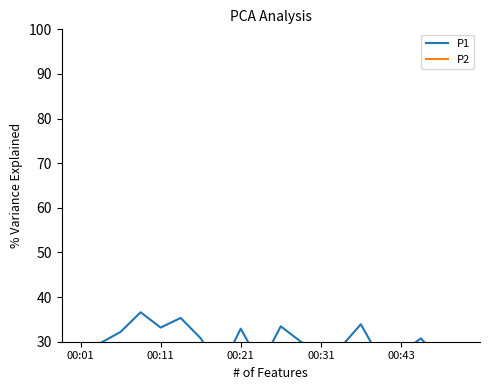

The P1 series shows 9.6 at 9. True or false?

False